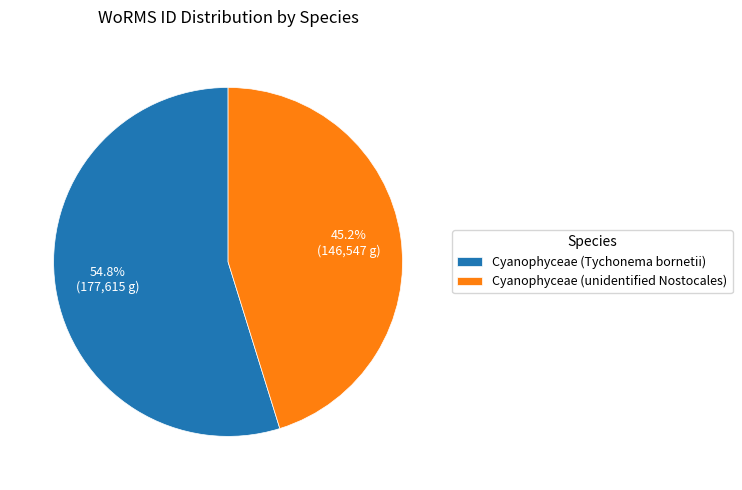

How many segments does this pie chart have?

2